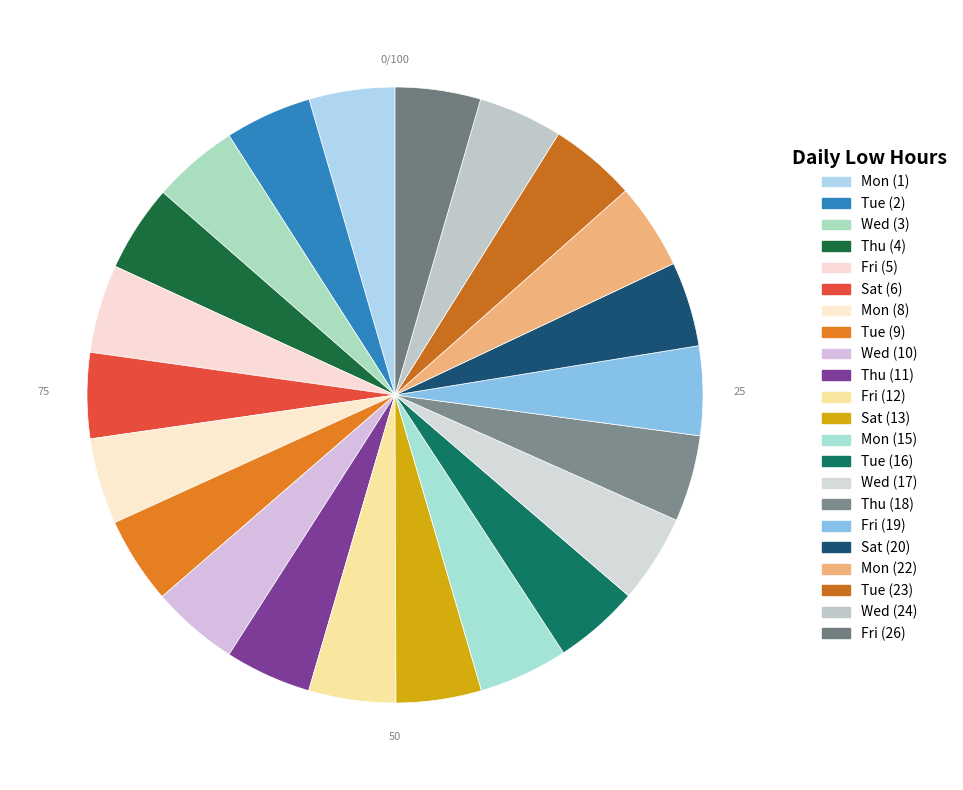

To the nearest percent, what is the average slice percentage?

5%